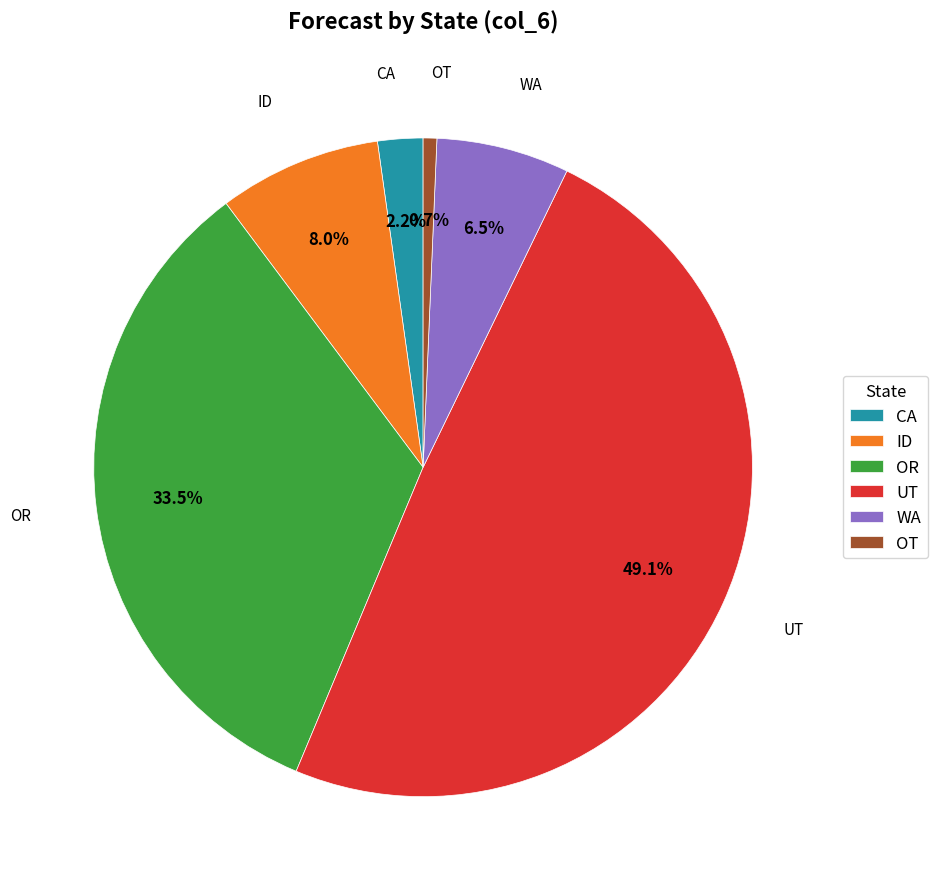

Count the number of slices in the pie.

6